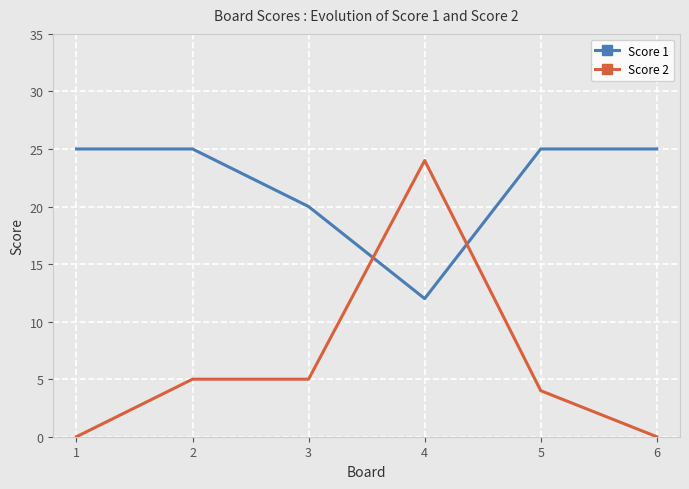

Is this an area chart (filled region under the line)?

No